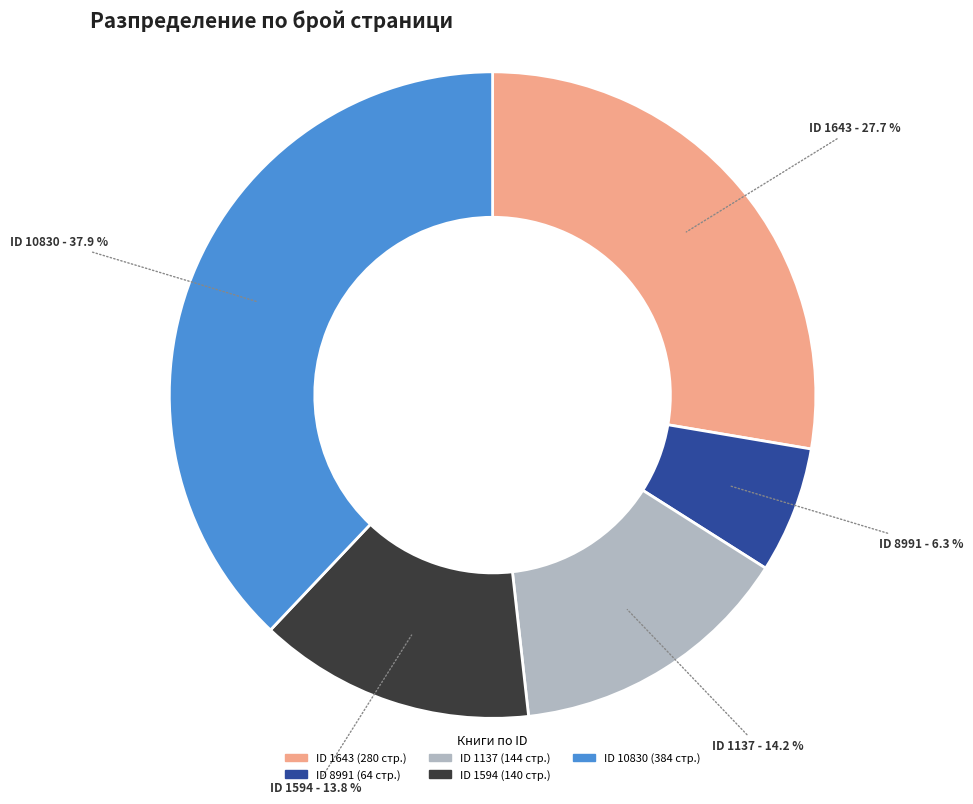

Does any single category account for the majority?

No